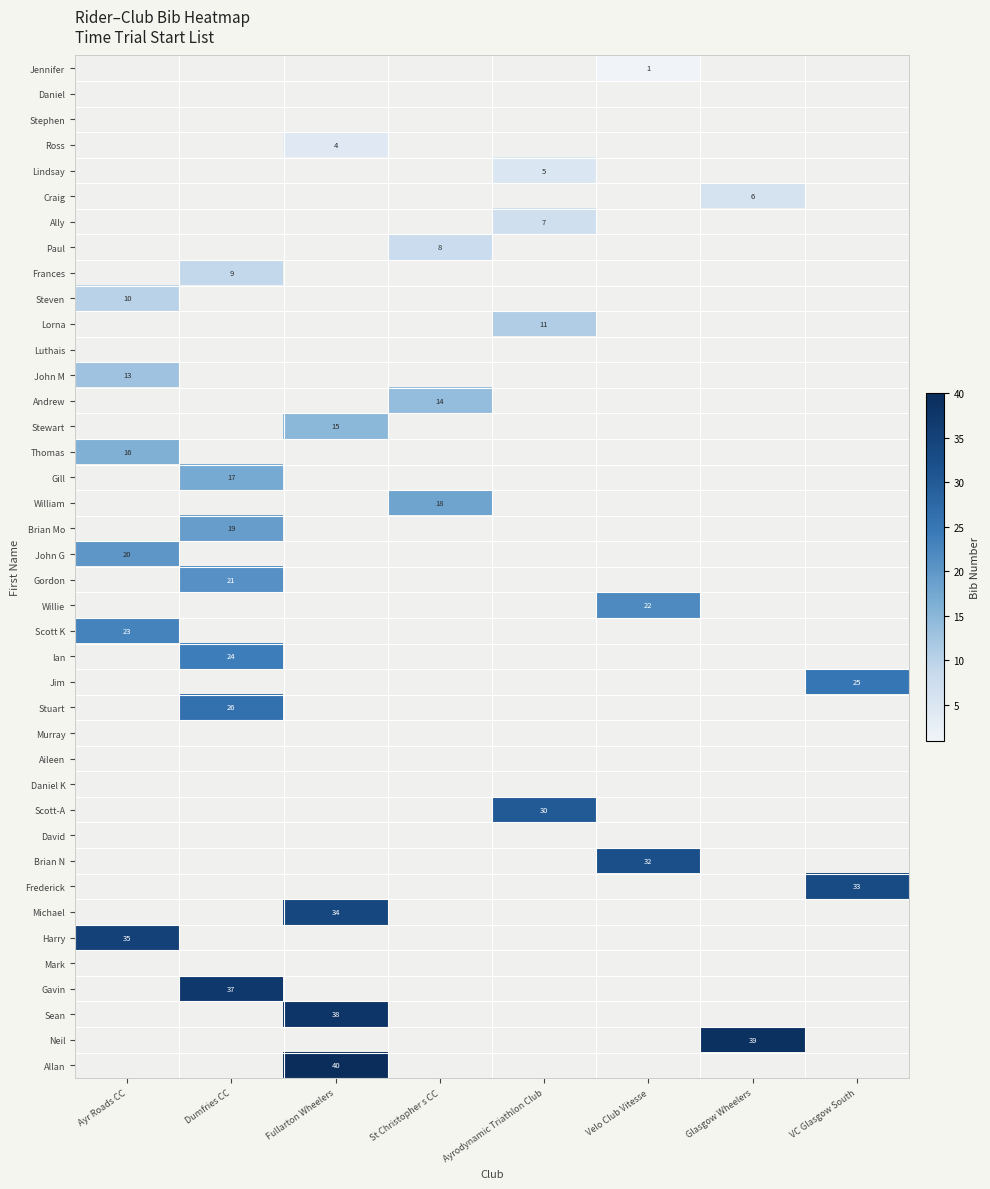

What is the minimum value shown in the chart?

1.0